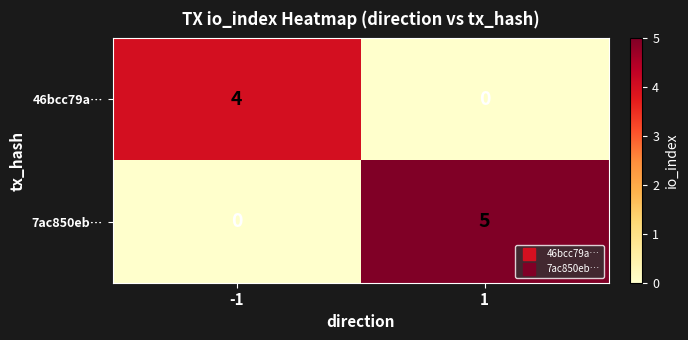

List the series in order of their peak value, highest first.

7ac850eb…, 46bcc79a…